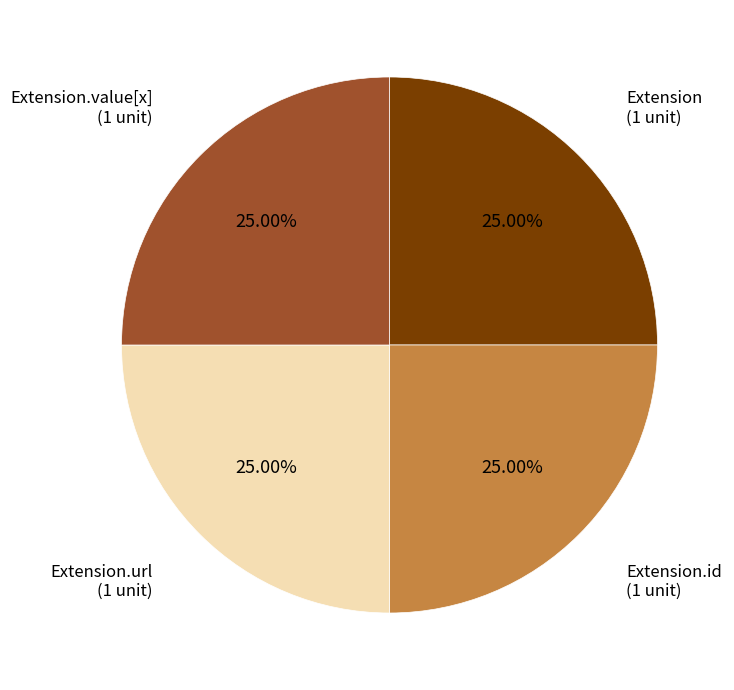

To the nearest percent, what is the difference between the largest and smallest slice percentages?

0%